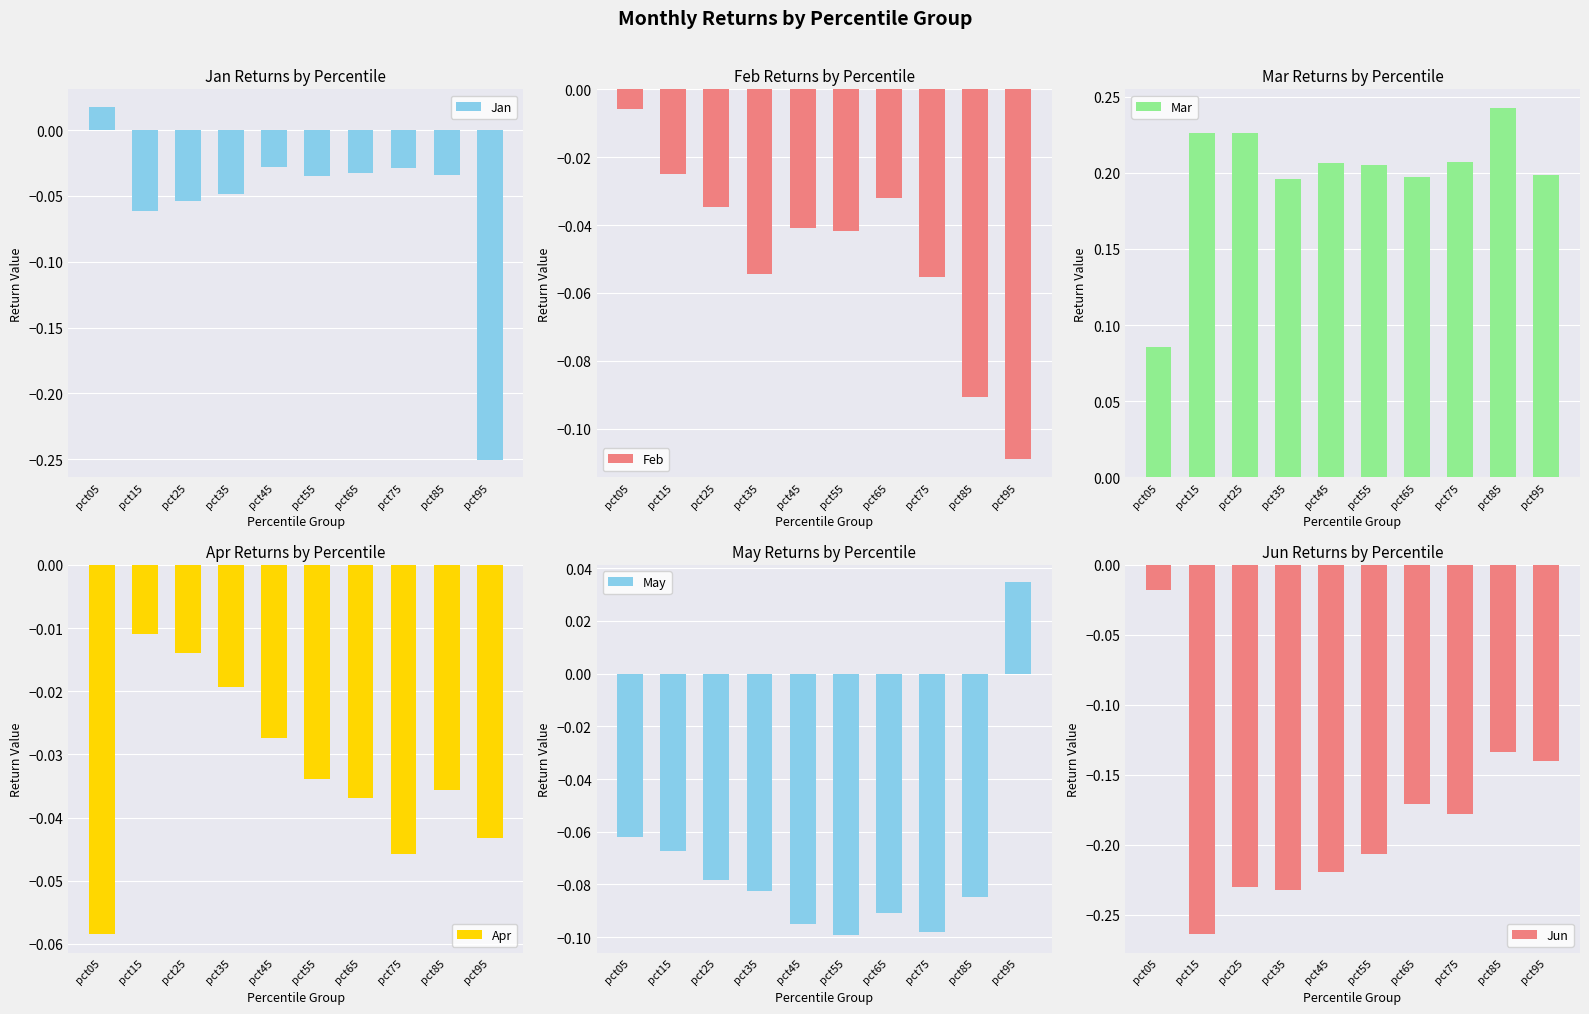

What is the greatest value displayed?

0.2